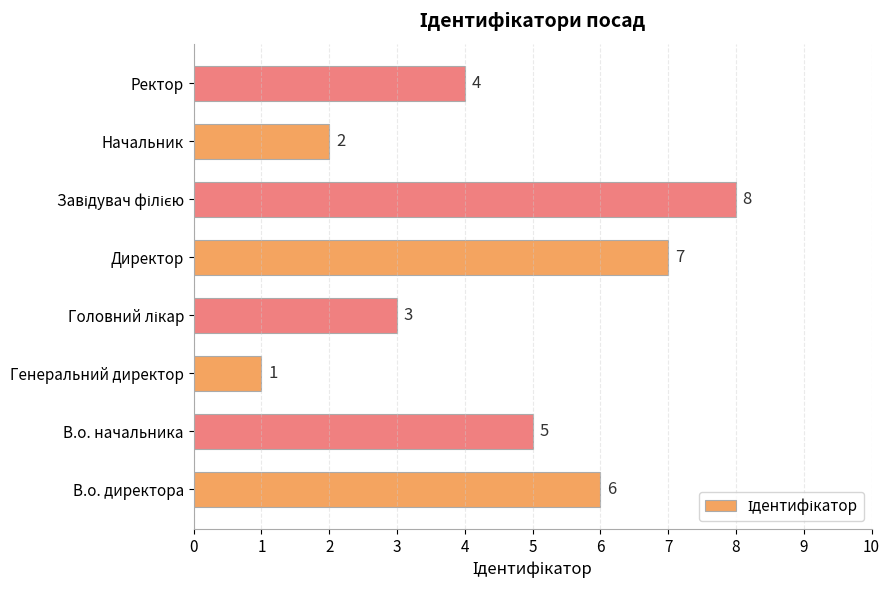

Are the bars horizontal?

Yes